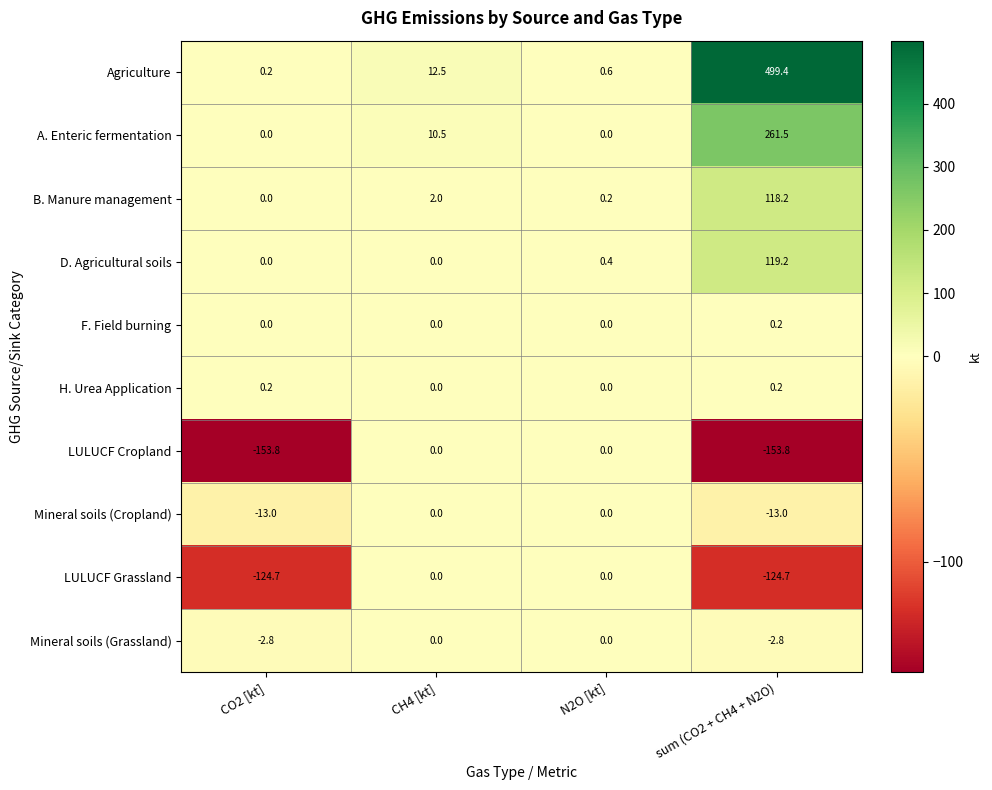

What is the maximum value shown in the chart?

499.4